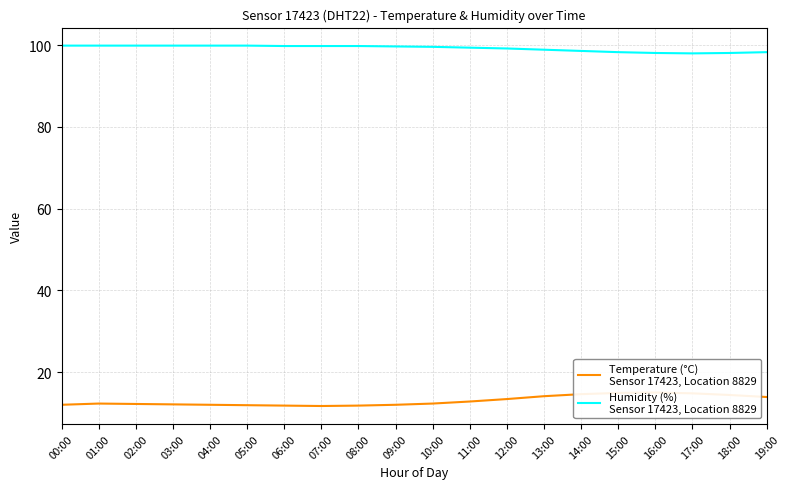

At which label does Humidity (%)
Sensor 17423, Location 8829 first exceed 99?

00:00